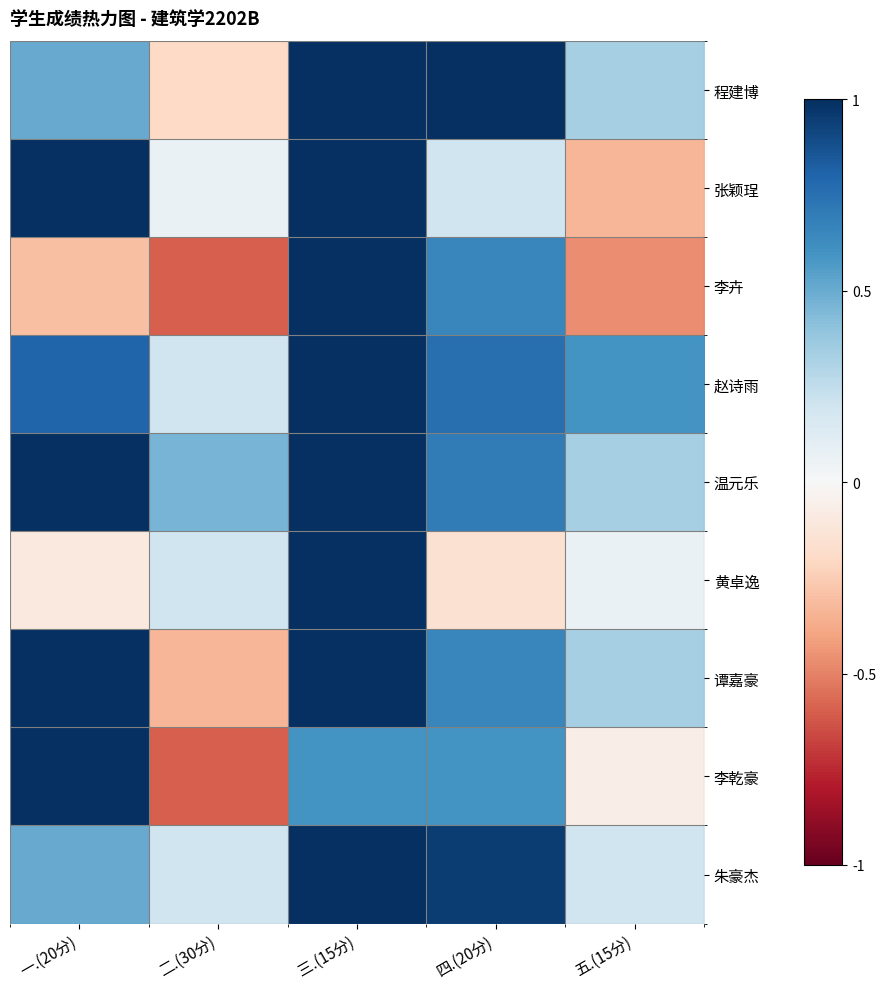

Between 五.(15分) and 二.(30分), which is larger?

五.(15分)